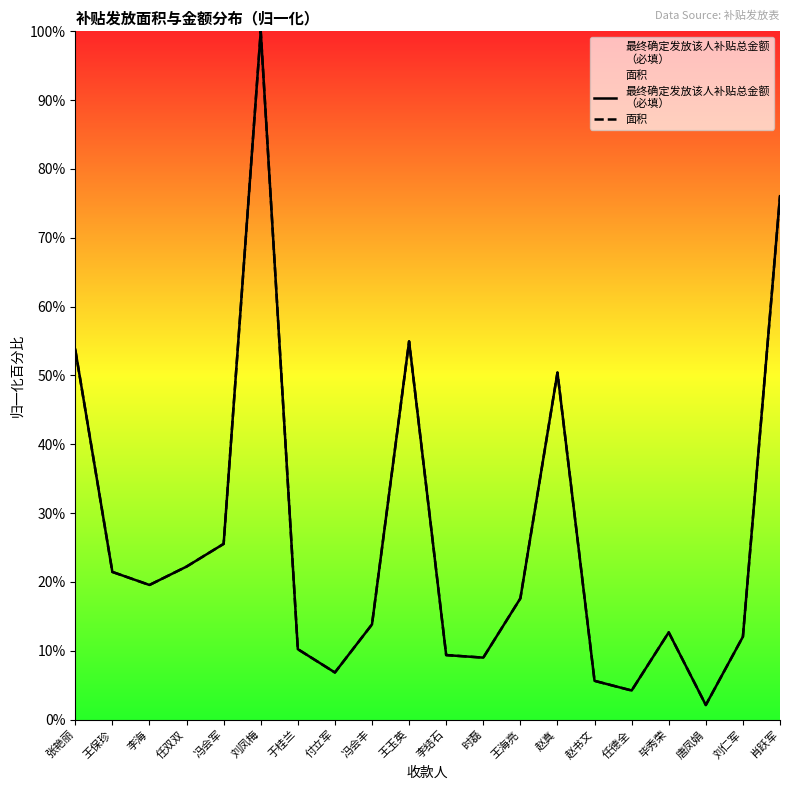

True or false: 面积 has more than 1 interior local peaks.

True